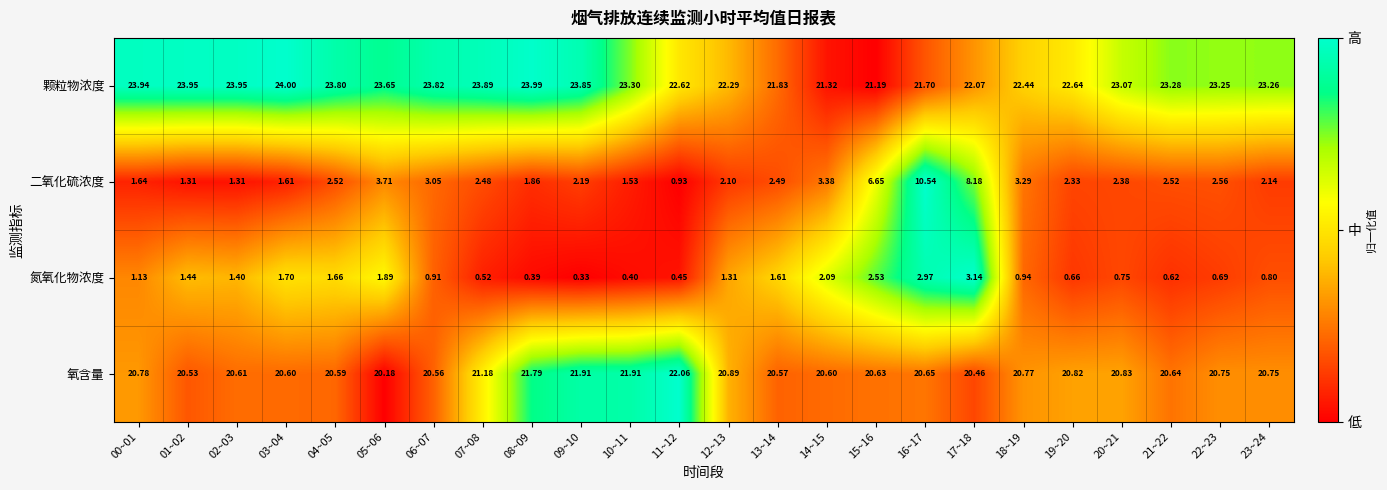

Is the value of 氧含量 at 18~19 greater than the value of 氮氧化物浓度 at 20~21?

Yes